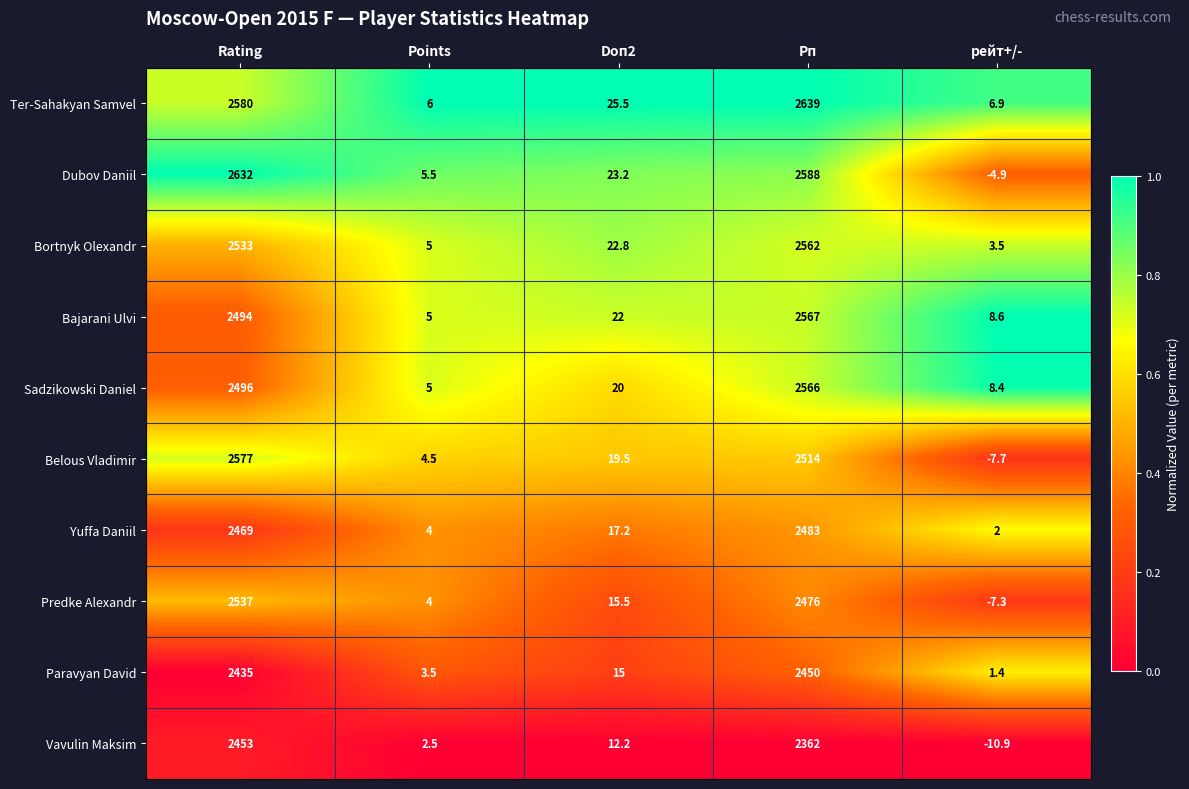

At which category is the sum across all series the highest?

Рп